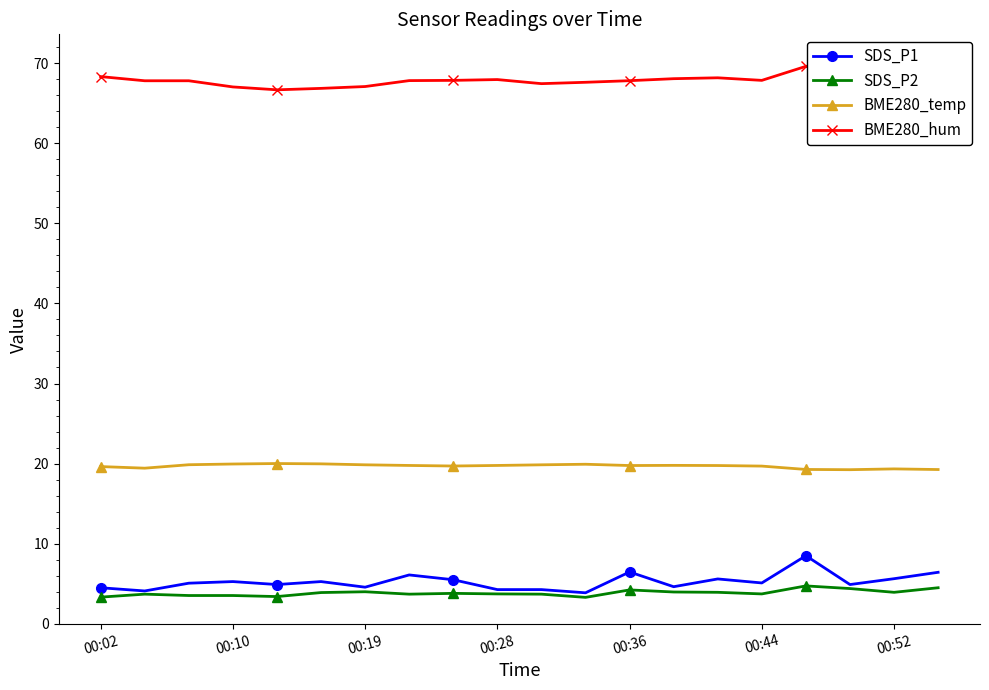

Is it true that SDS_P1 equals 1.9 at 00:36?

False